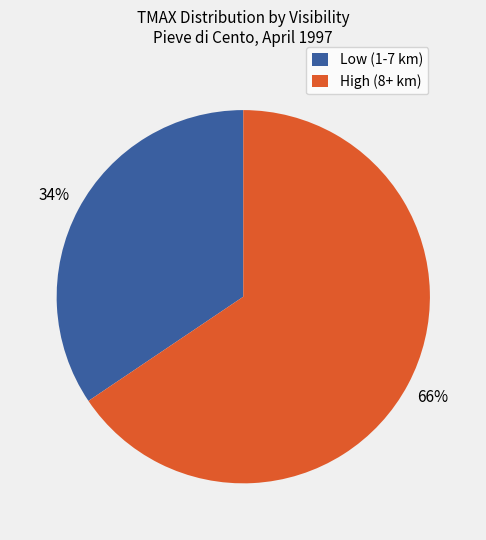

Count the number of slices in the pie.

2